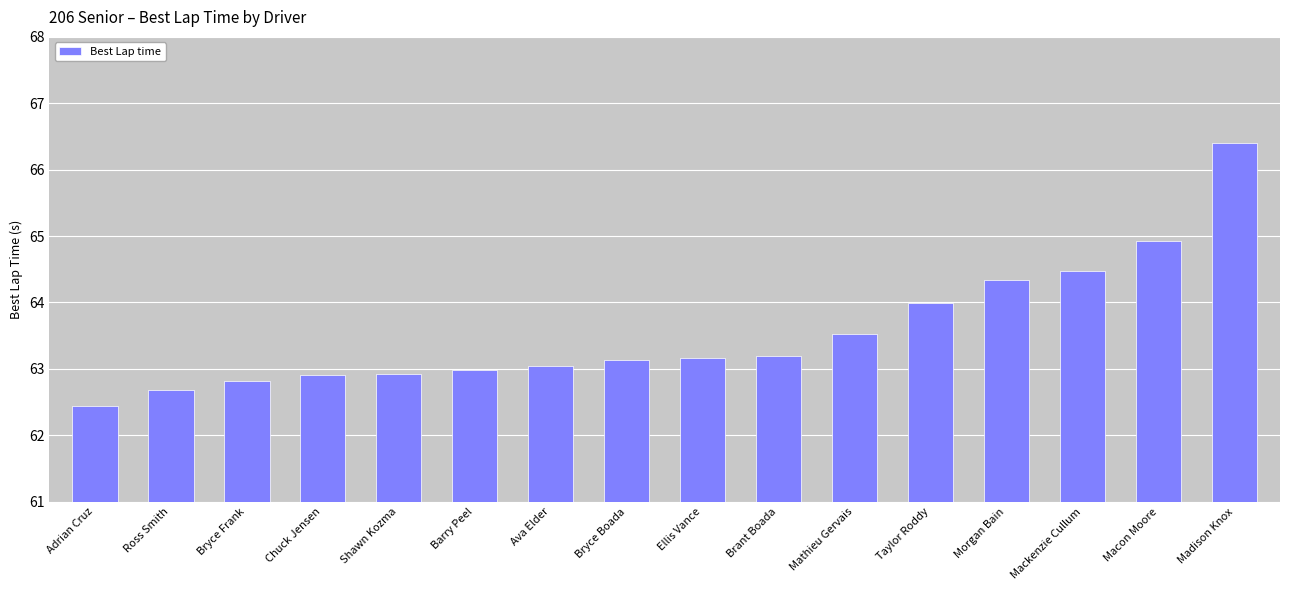

The value at Ross Smith is 62.7. True or false?

True